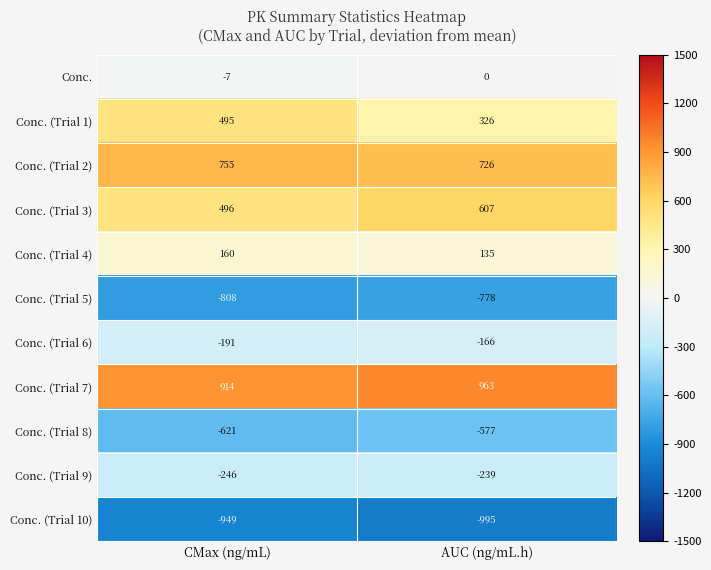

What is the average value of the Conc. (Trial 4) series?

148